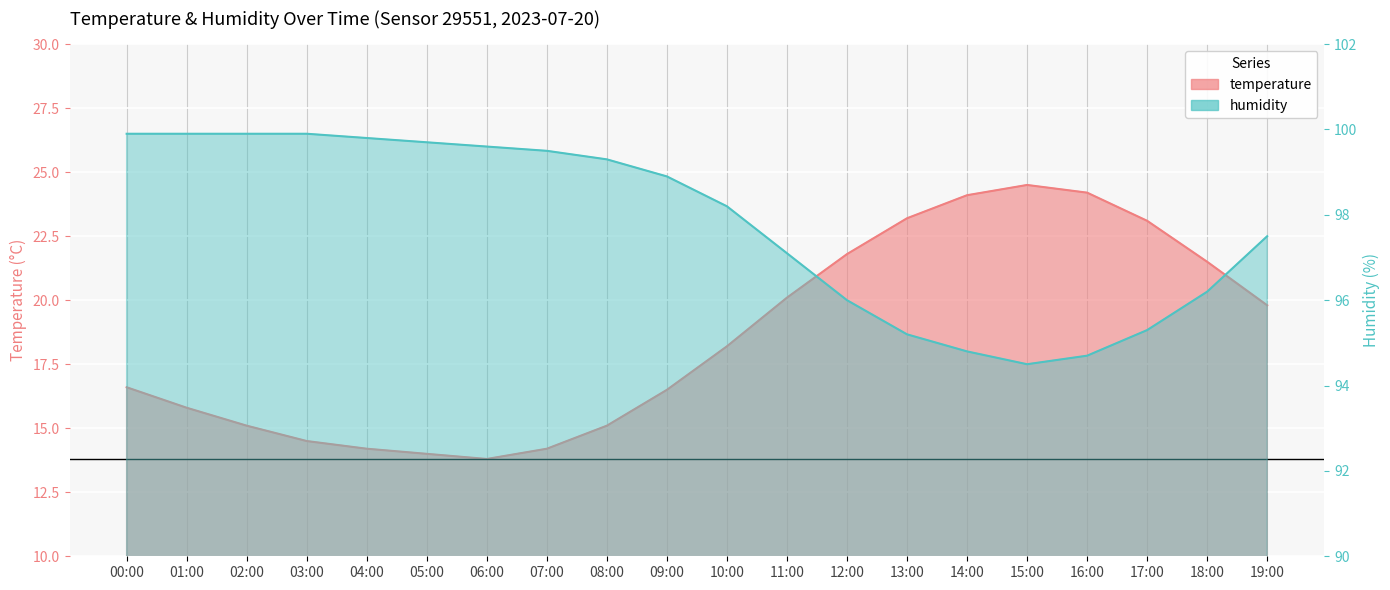

What is the label of the 13th point from the right?

07:00